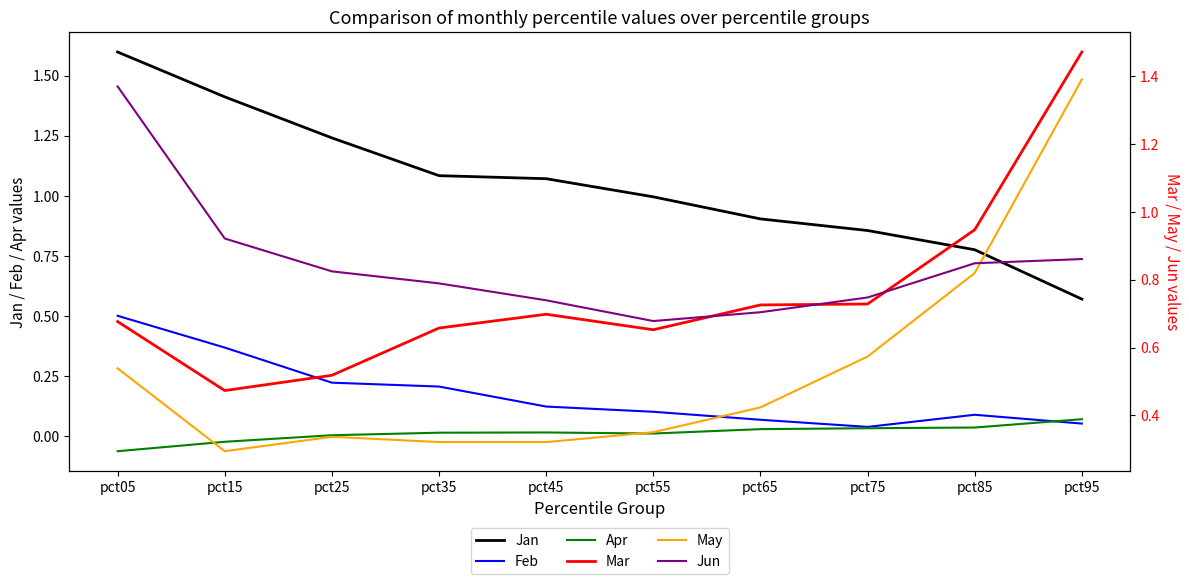

What is the minimum value for Apr?

-0.1